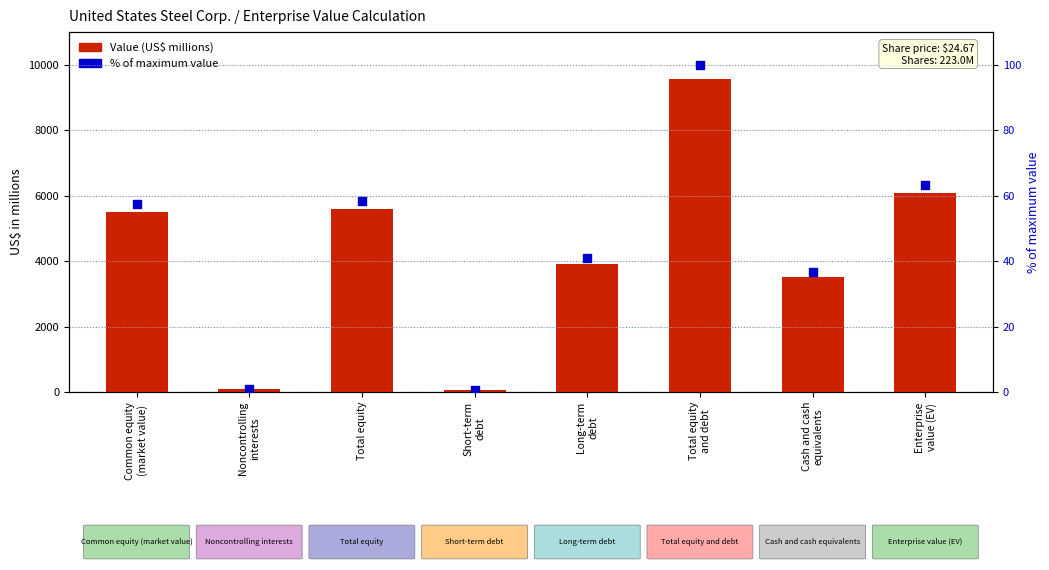

Which series contains the highest Y value?

Value (US$ millions)